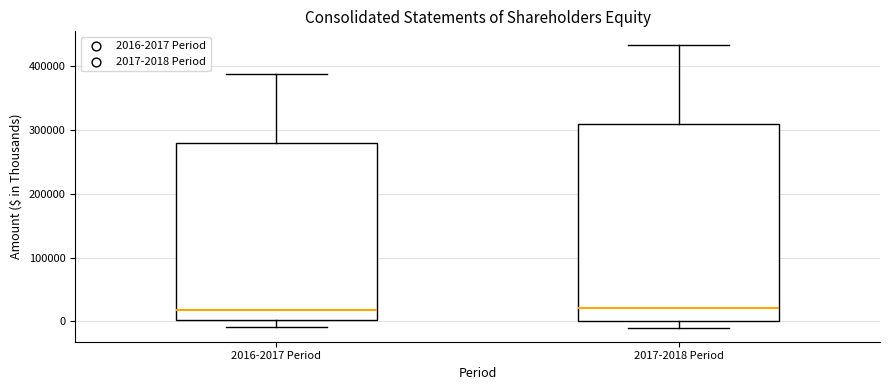

Reading left to right, transcribe this box plot: for each box, give where its median line is, the range the box spans, and where its two whiskers end, as read against the y-axis. The values are not printed on the chart, so give them approximately, as read against the axis.

2016-2017 Period: median 20000, box 0 to 280000, whiskers -10000 to 390000
2017-2018 Period: median 20000, box 0 to 310000, whiskers -10000 to 430000